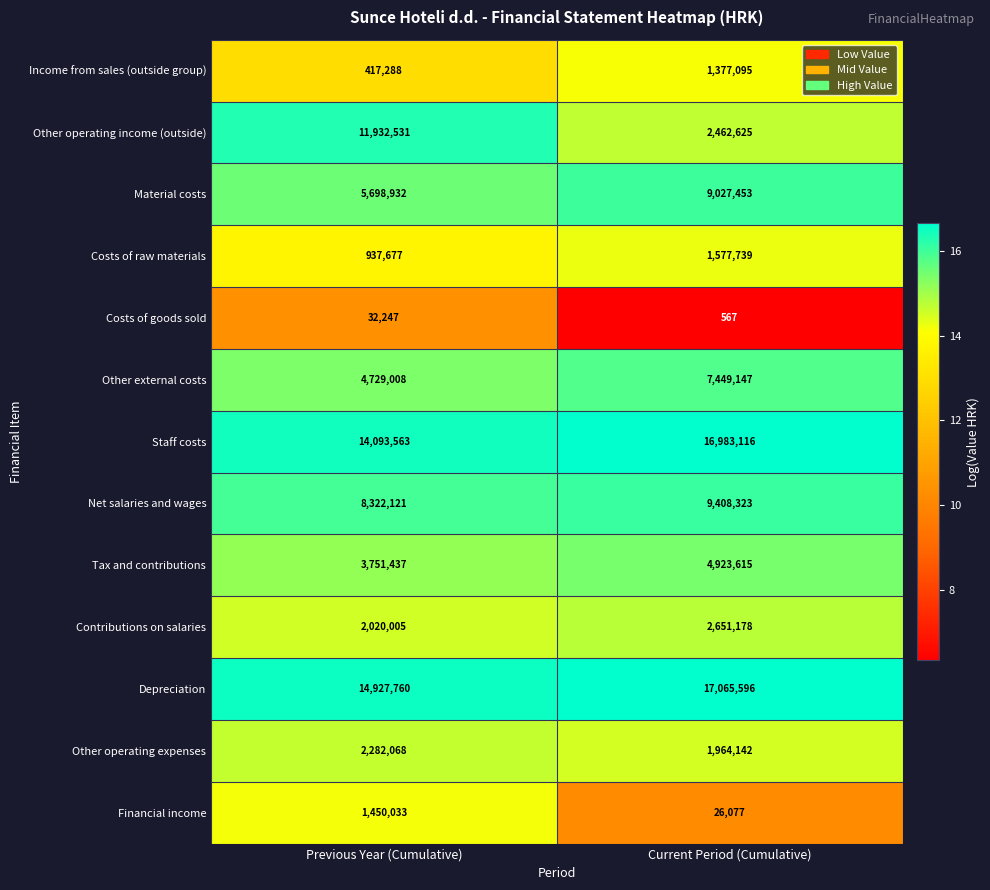

The value of Material costs at Current Period (Cumulative) is 3048818. True or false?

False